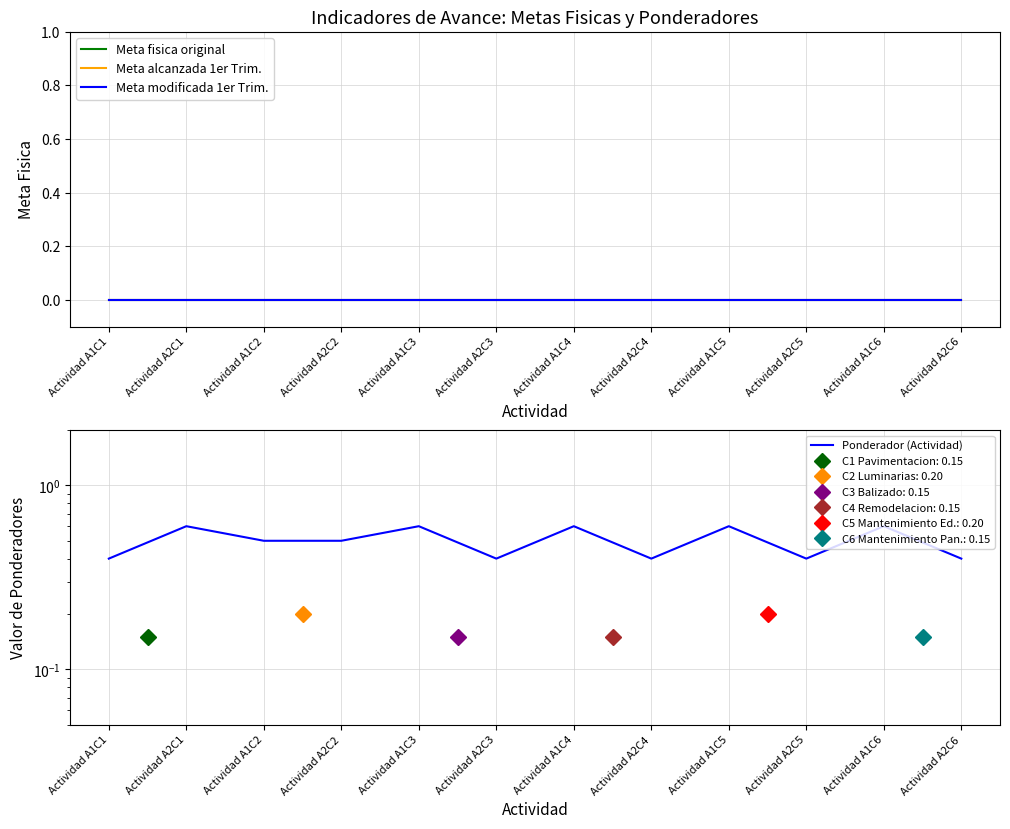

Is it true that Meta modificada 1er Trim. equals 0.0 at Actividad A2C3?

True